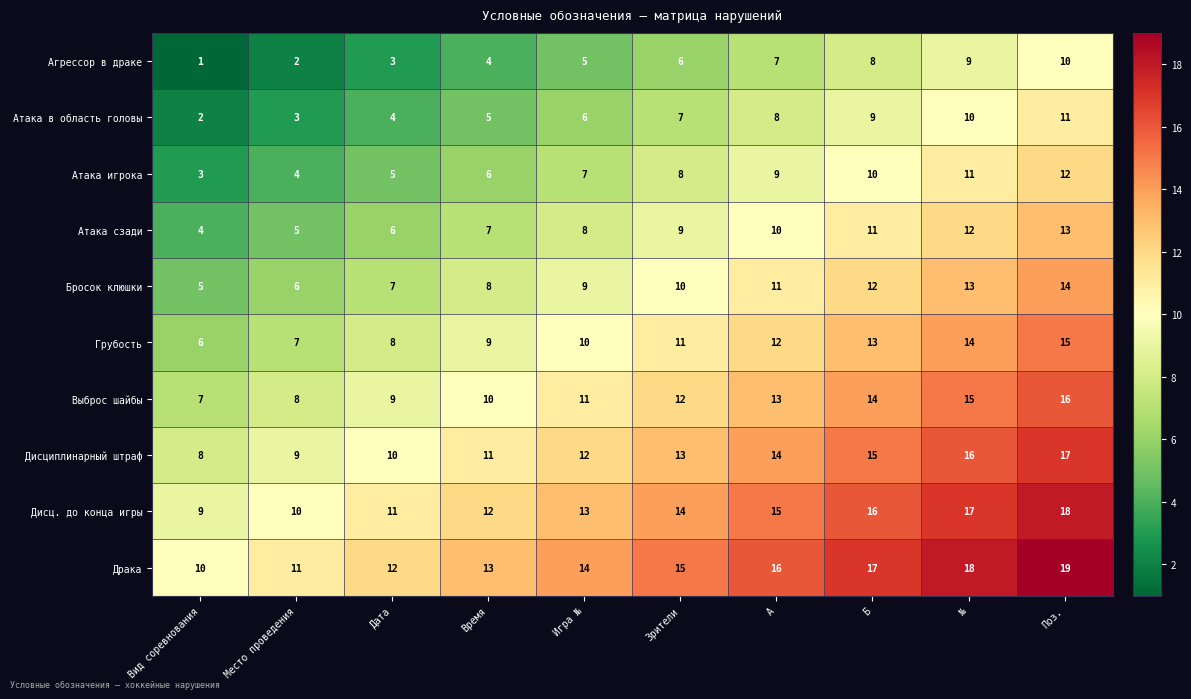

Read the Грубость value at №.

14